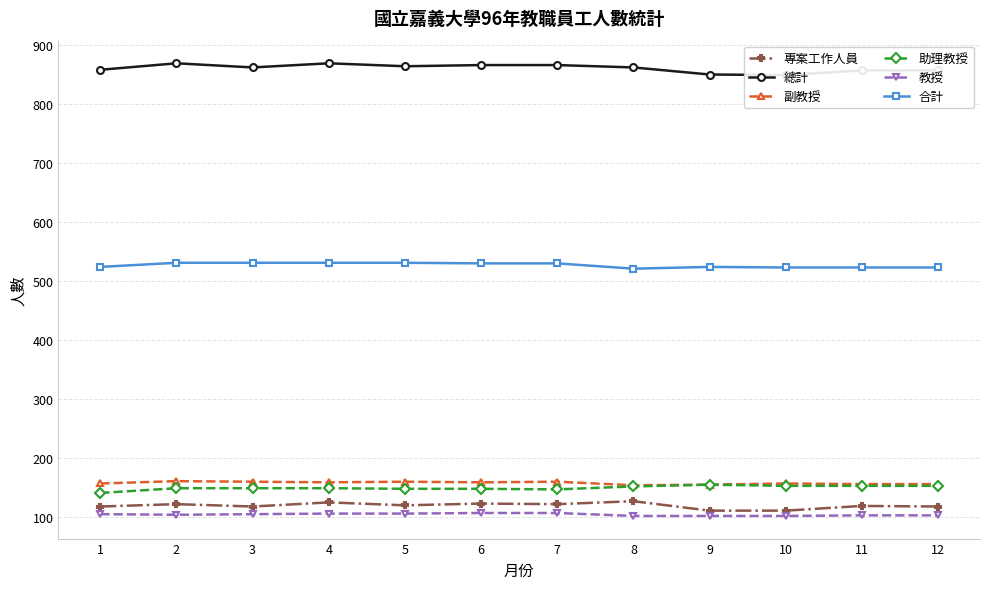

Where does the 合計 series first go above 530?

2